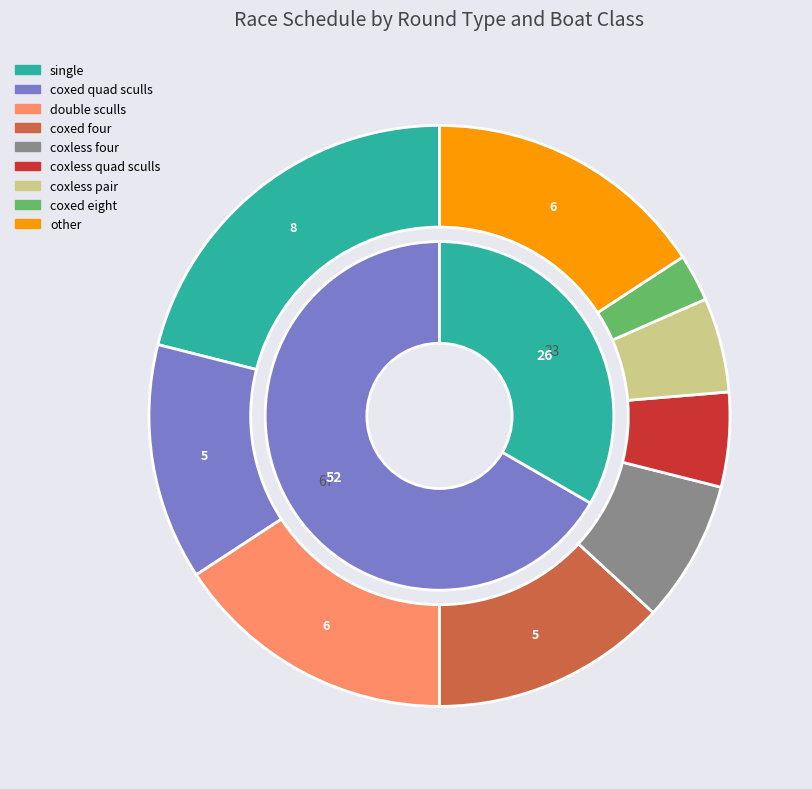

To the nearest percent, what percentage of the pie is final?

33%